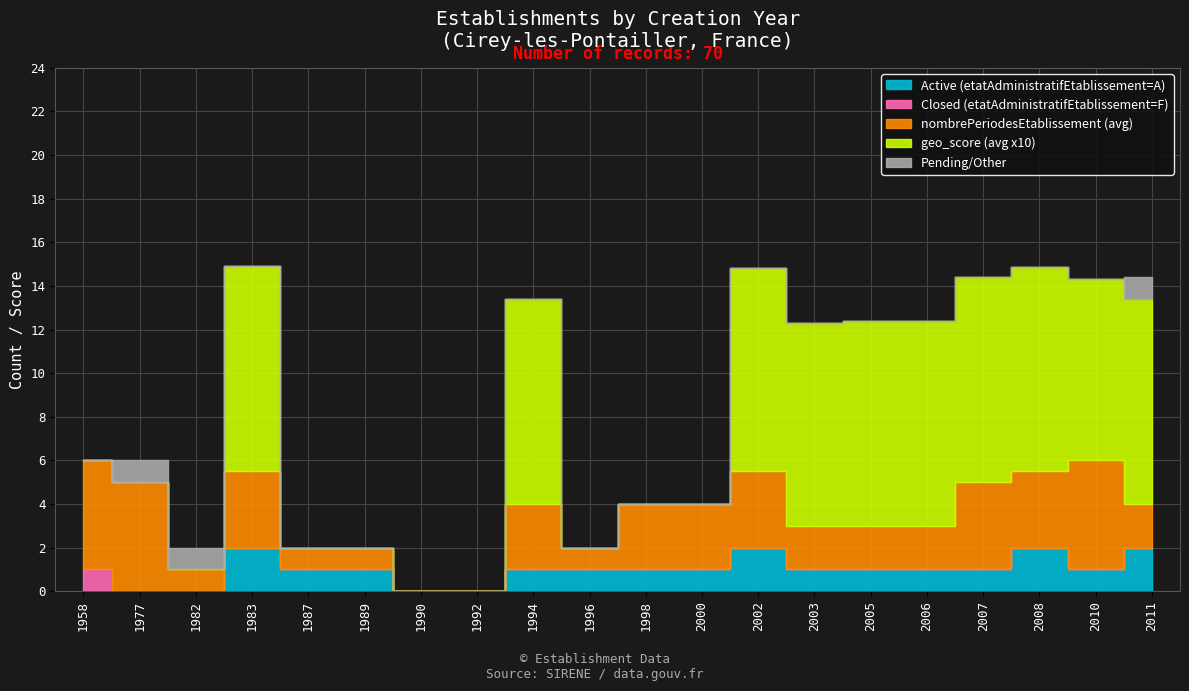

Which series ends up on top after the final intersection of Pending/Other and Active (etatAdministratifEtablissement=A)?

Active (etatAdministratifEtablissement=A)